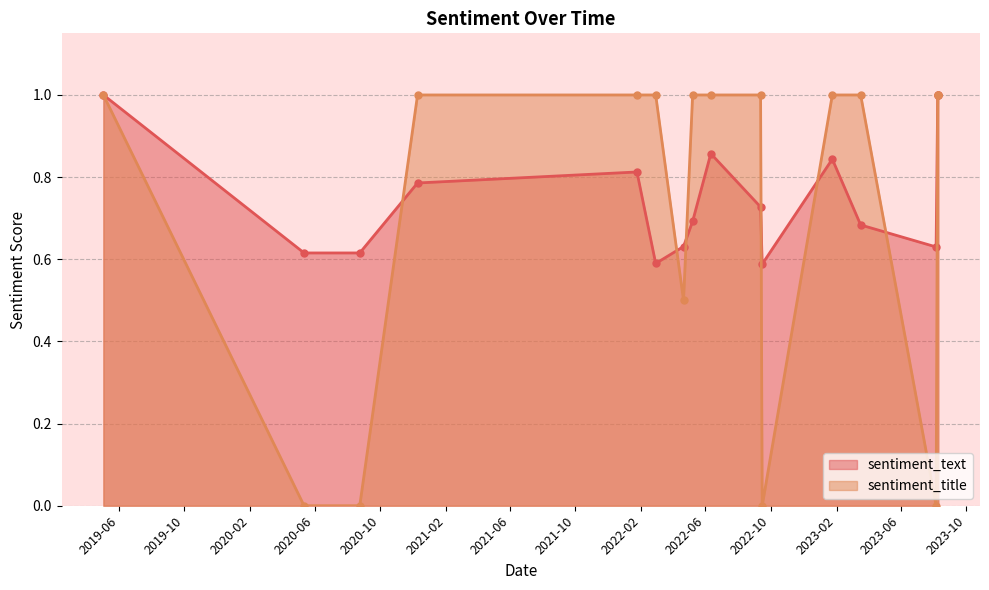

How many lines are shown in the chart?

2